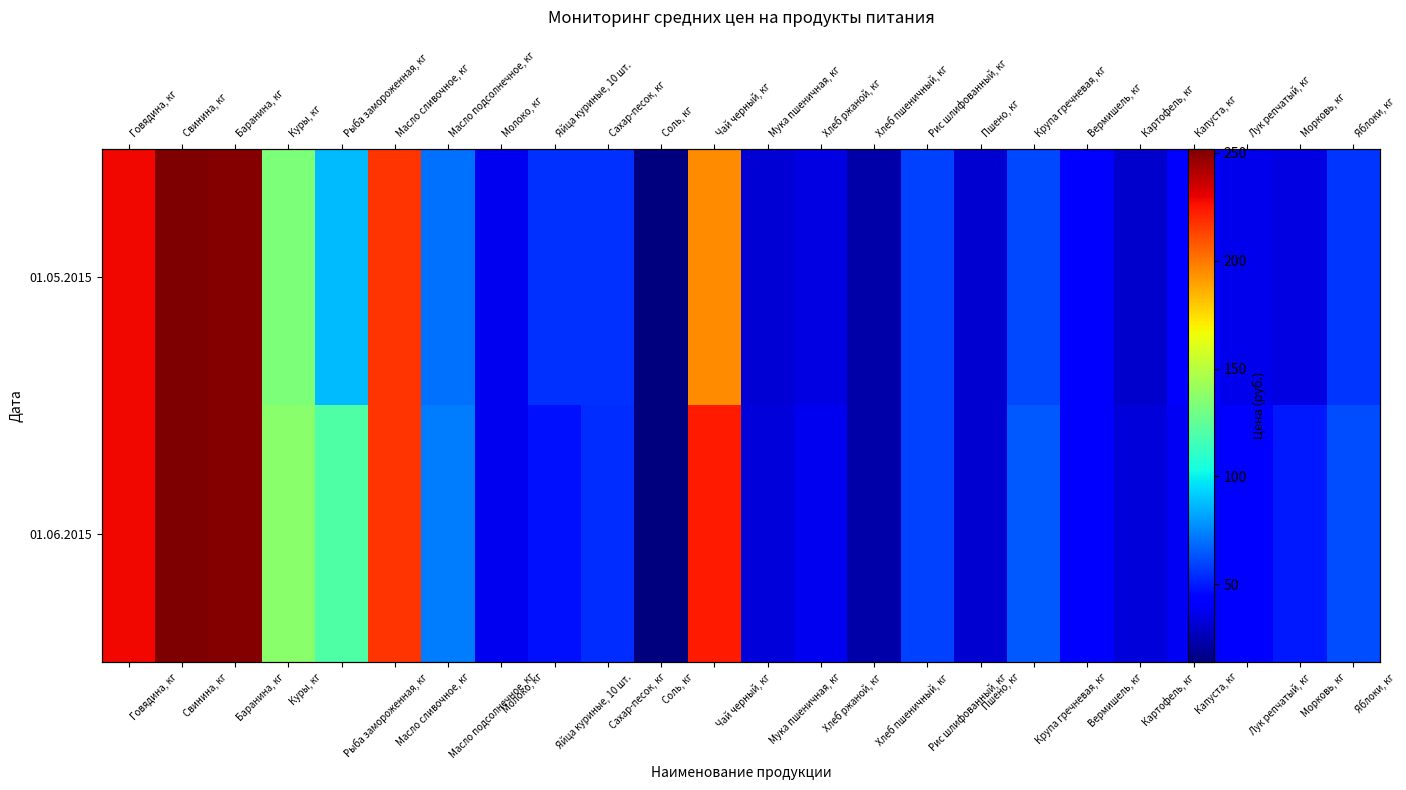

Where does the 01.05.2015 series first go above 55?

Говядина, кг